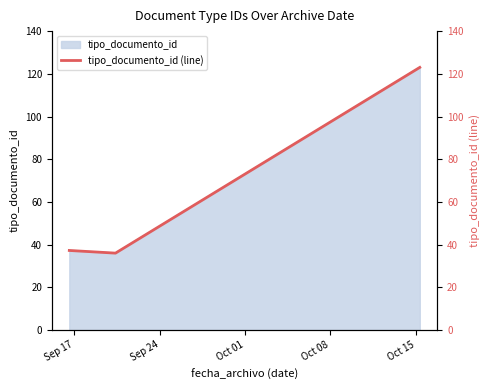

What is the highest value of the tipo_documento_id series?

123.0